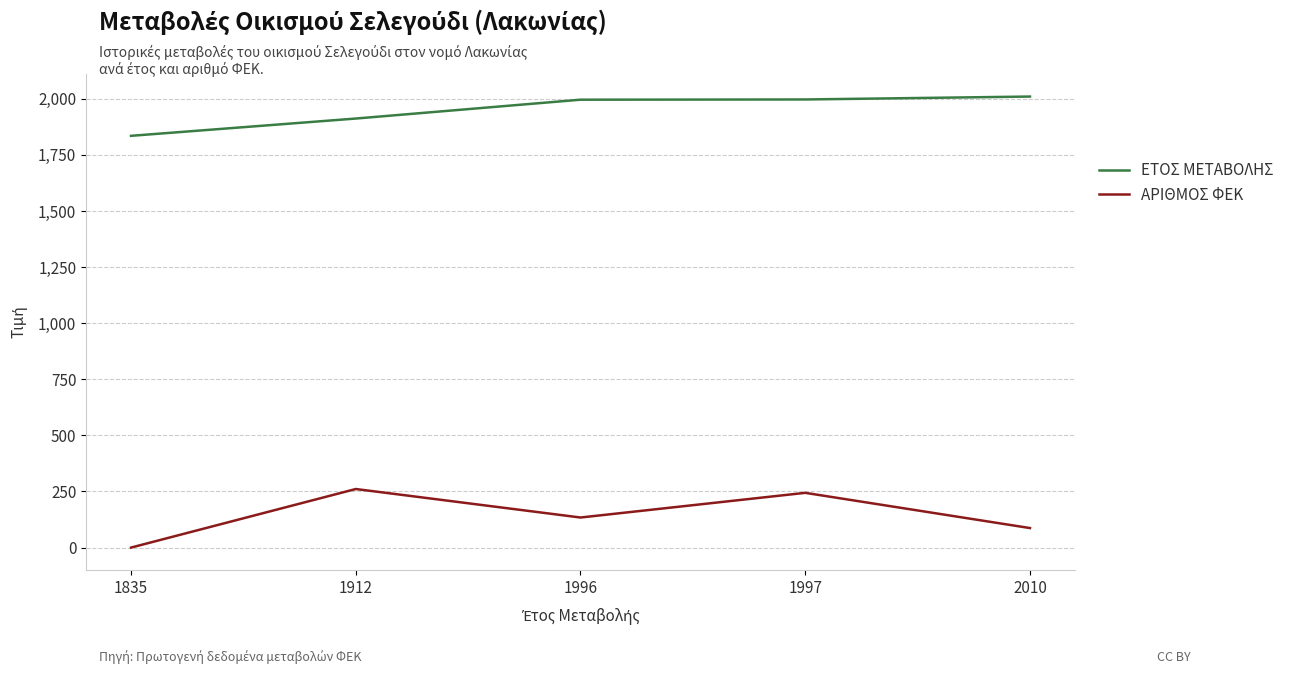

At which label does ΑΡΙΘΜΟΣ ΦΕΚ reach its minimum?

1835